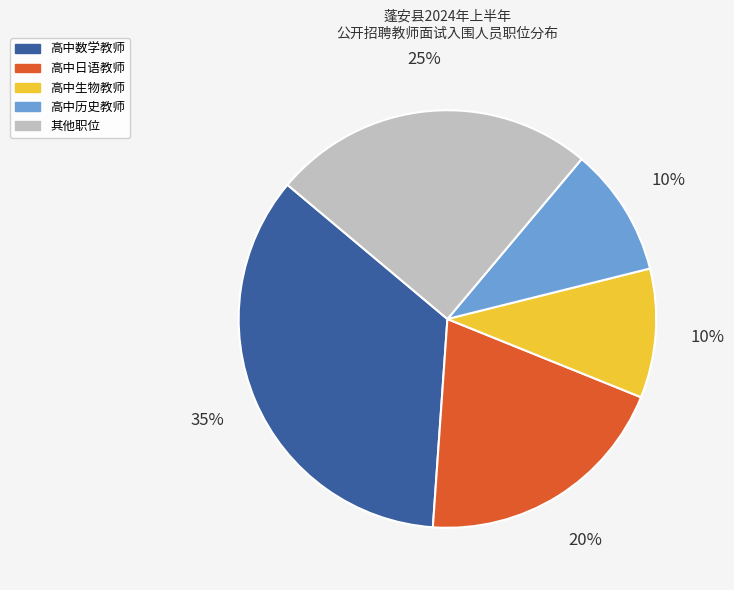

To the nearest percent, what is the average slice percentage?

20%